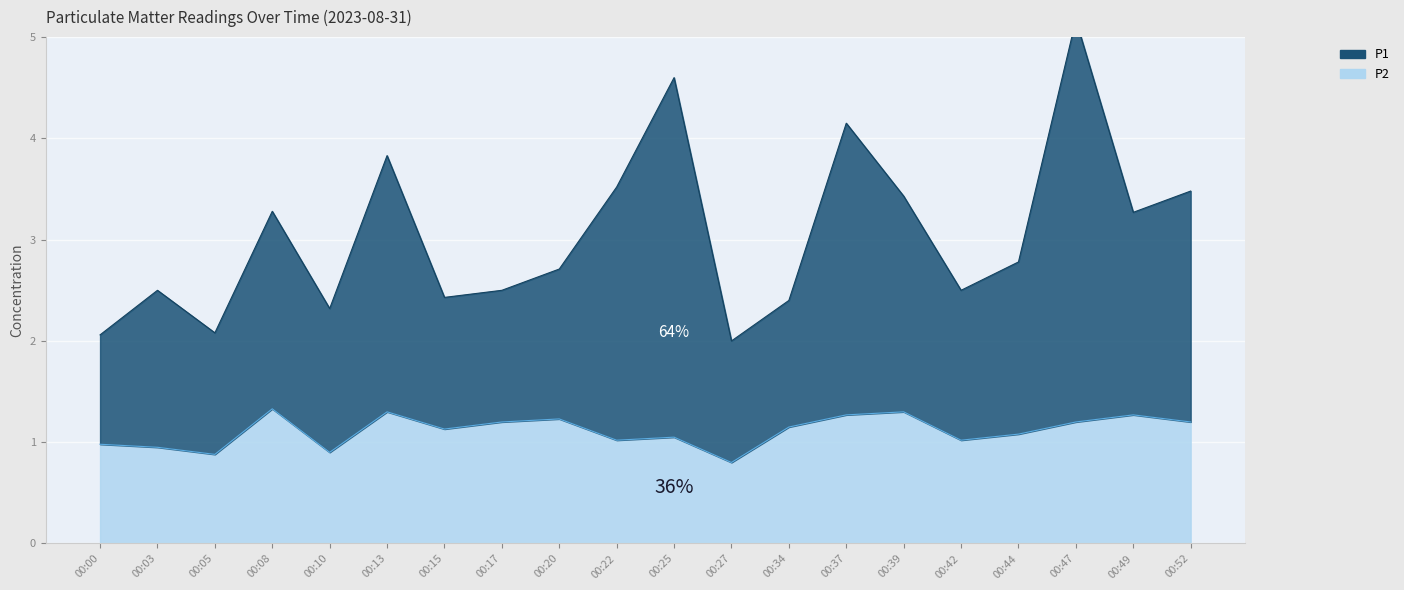

At which label does P1 reach its peak?

00:47